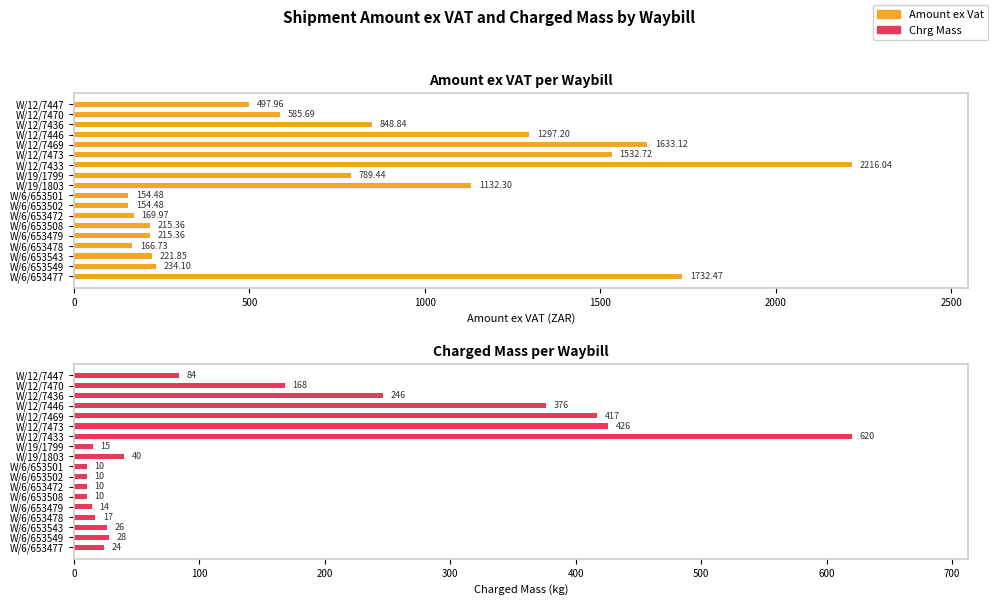

List the series in order of their overall mean, lowest first.

Chrg Mass, Amount ex Vat